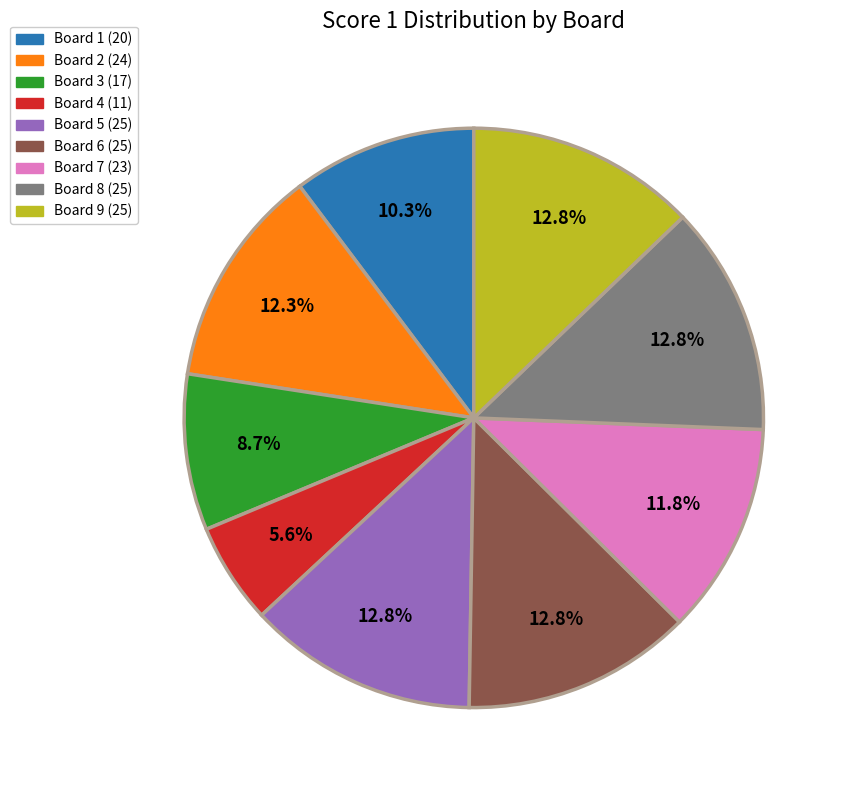

What percentage do Board 8 (25) and Board 1 (20) together represent?

23.1%